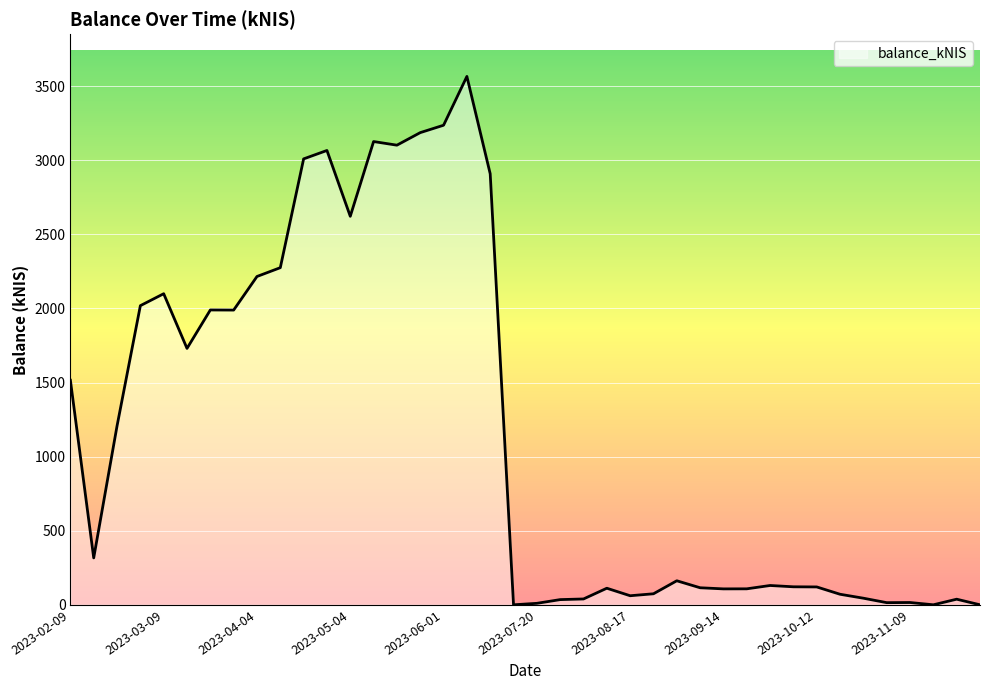

What is the greatest value displayed?

3566.0